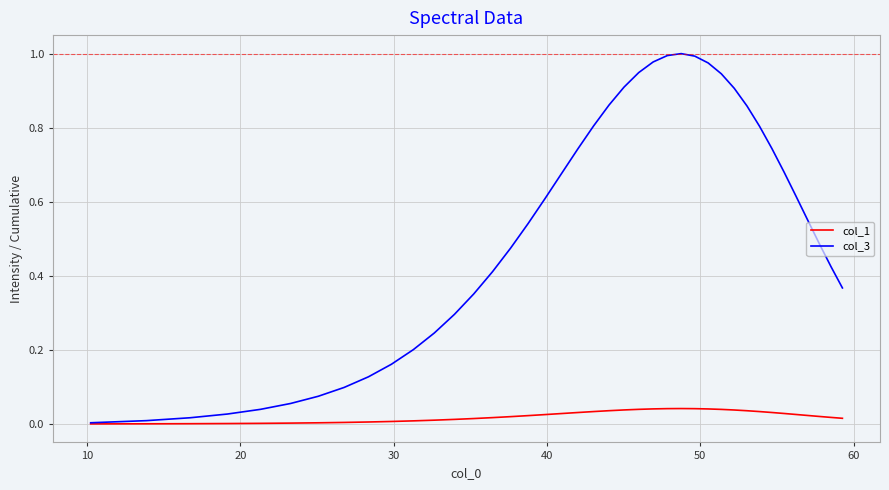

Rank the series by their average value, from lowest to highest.

col_1, col_3